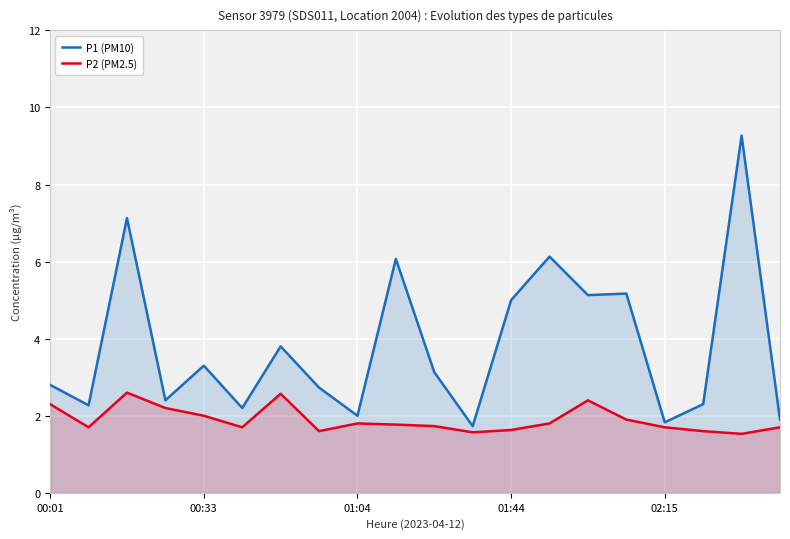

Rank the series by their maximum value, from highest to lowest.

P1 (PM10), P2 (PM2.5)